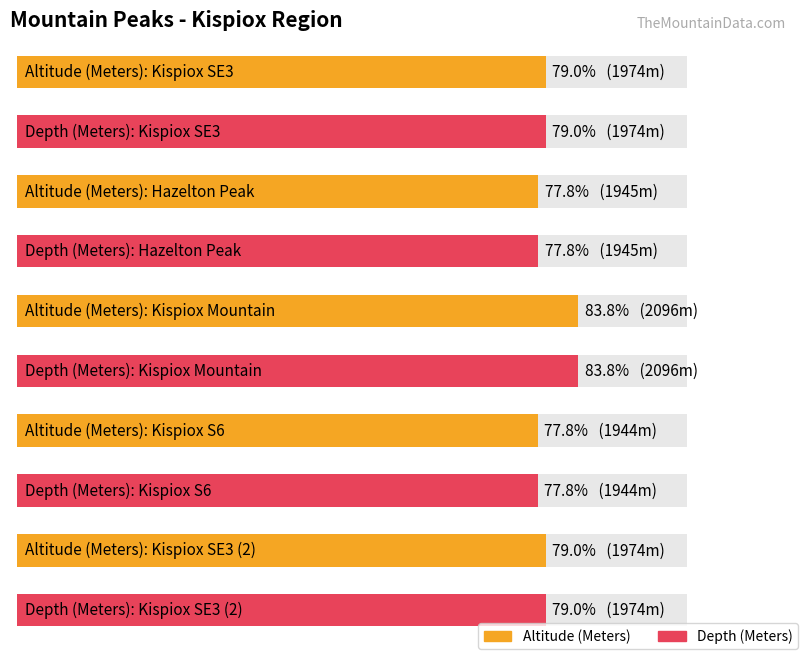

At how many categories does at least one series exceed 2042?

1